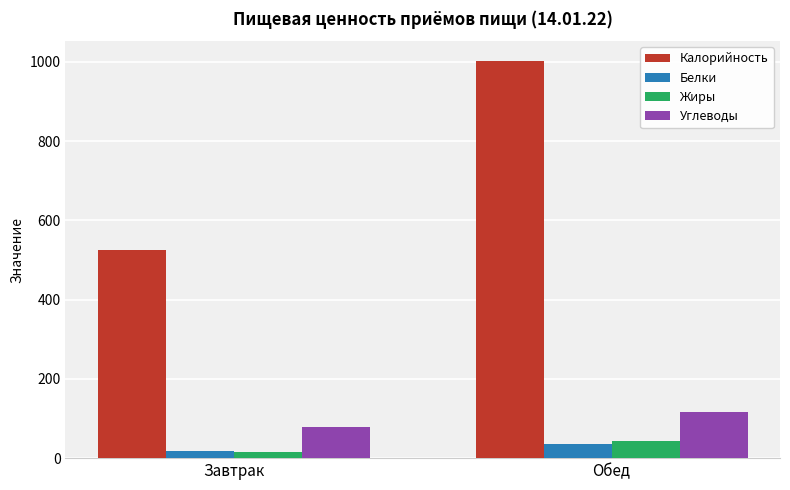

What are all the series names shown in the legend?

Калорийность, Белки, Жиры, Углеводы